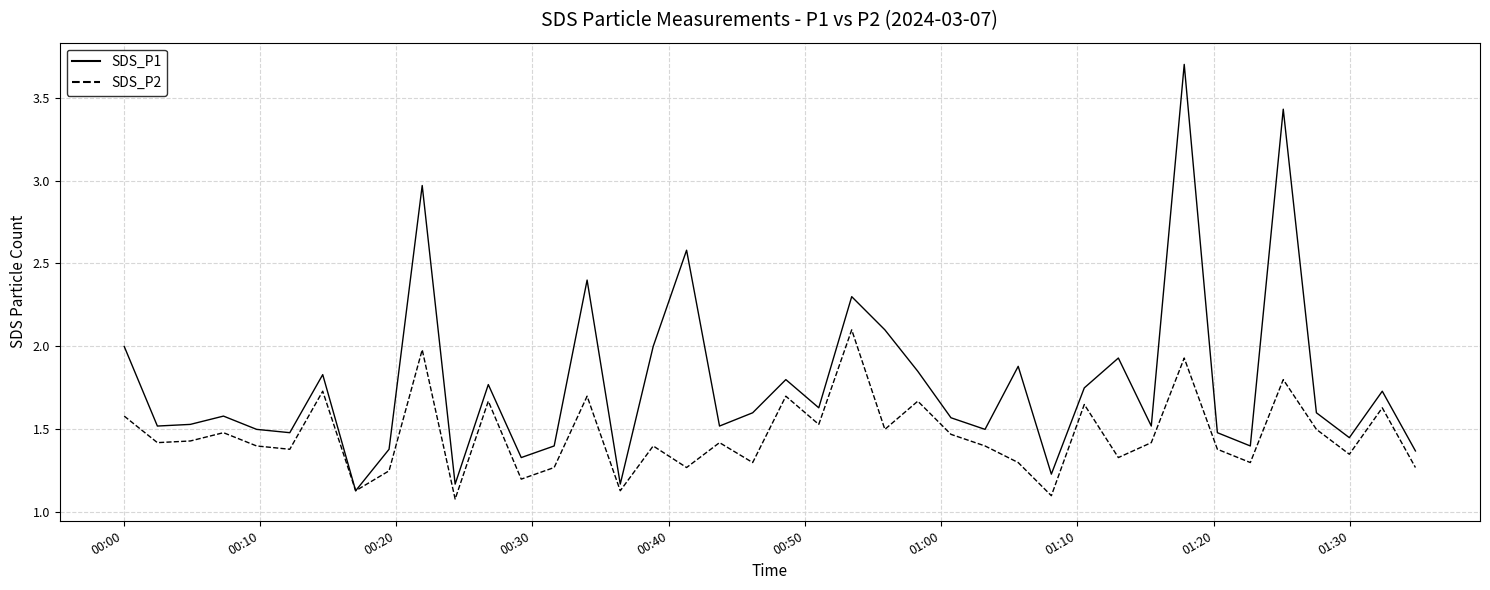

Rank the series by their maximum value, from highest to lowest.

SDS_P1, SDS_P2